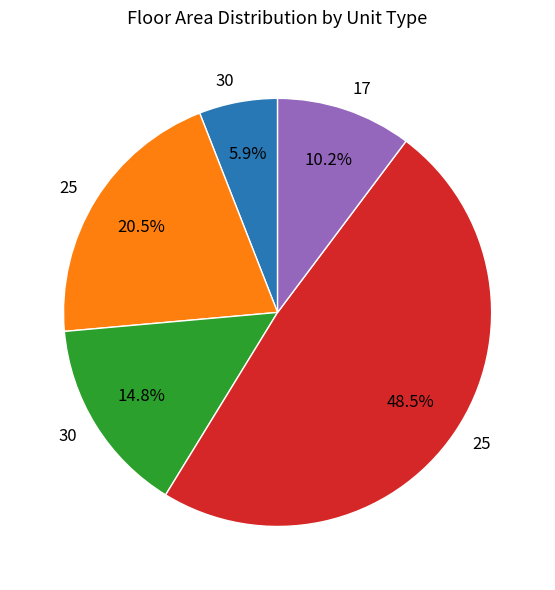

Is there any slice that represents more than half of the pie?

No